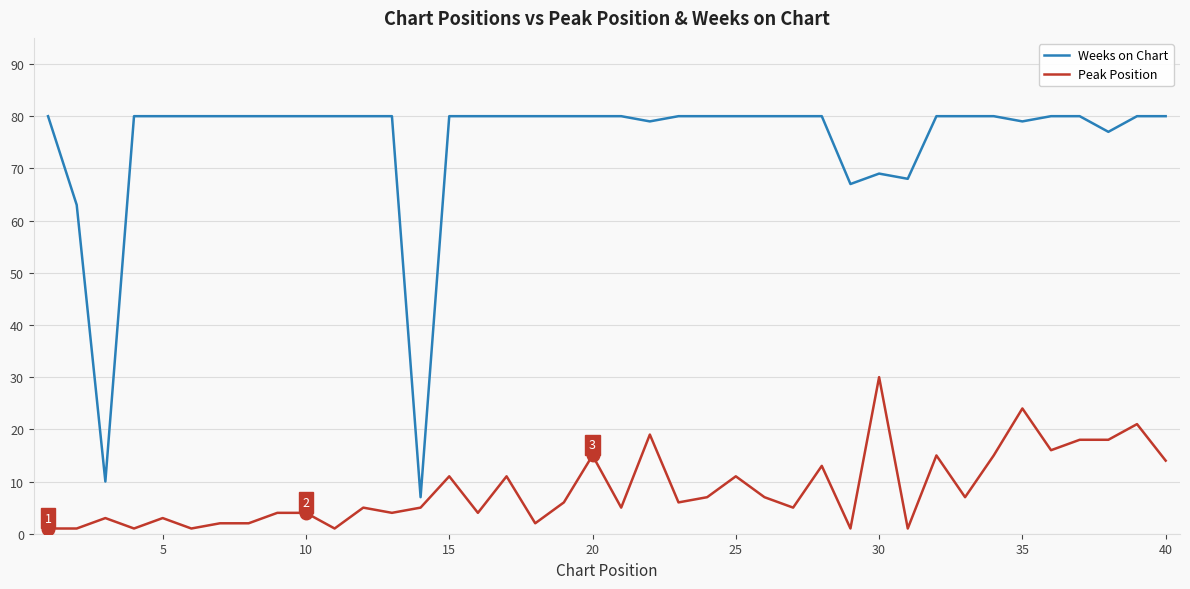

Which series has the largest range (max minus min)?

Weeks on Chart